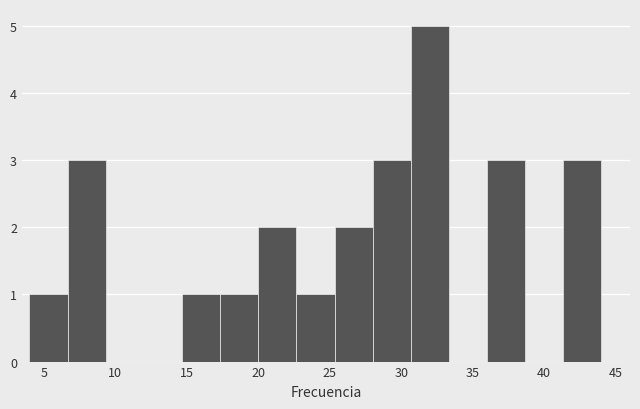

How tall is the bar that spans 6.5 to 9.5 on the x-axis? Neither the bar edges nor the heights are printed on the chart, so give them approximately, as read against the axes.

3